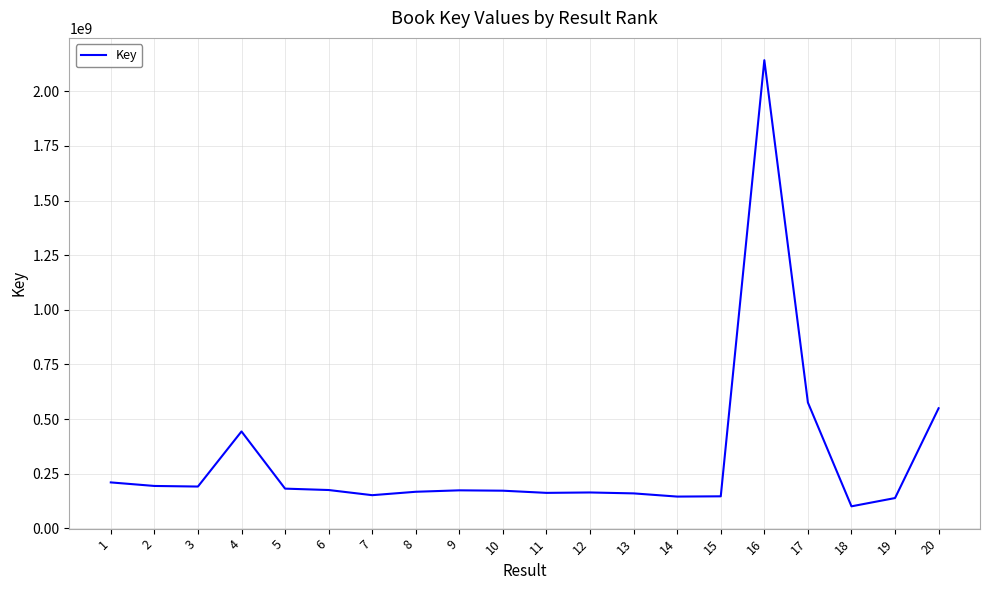

True or false: there are more than 1 points higher than both neighbors.

True